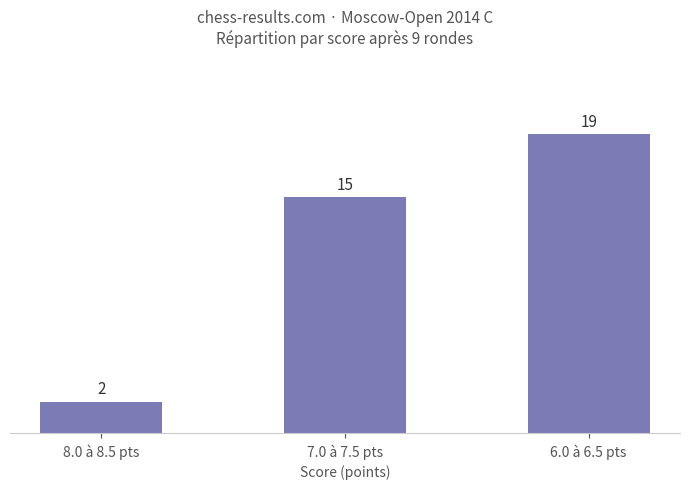

Which category has the highest value across all series?

6.0 à 6.5 pts